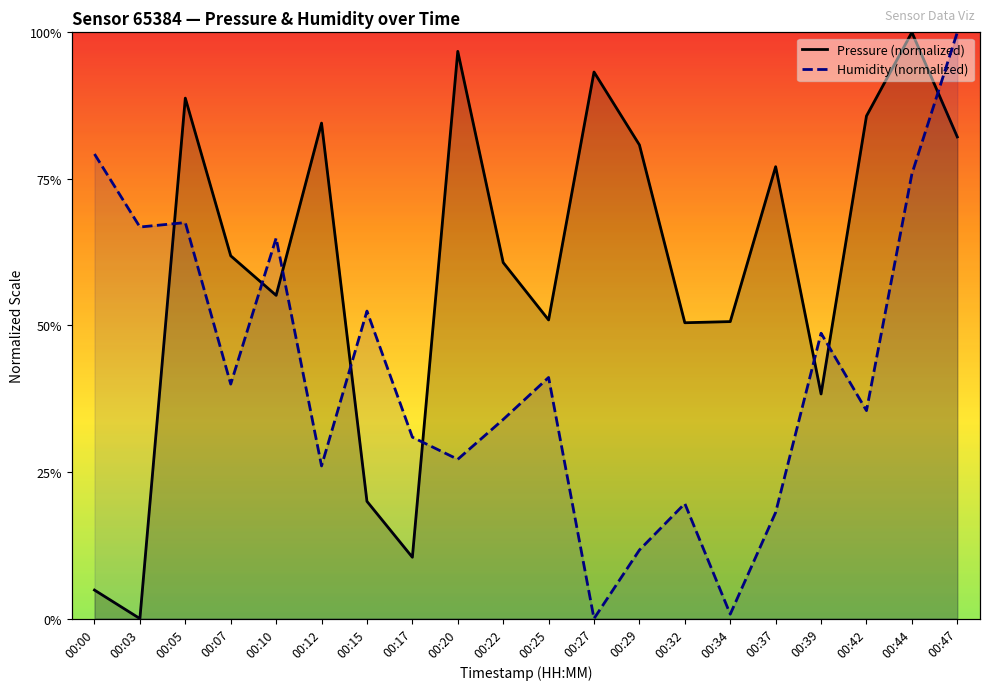

Which series has the largest total across all categories?

pressure